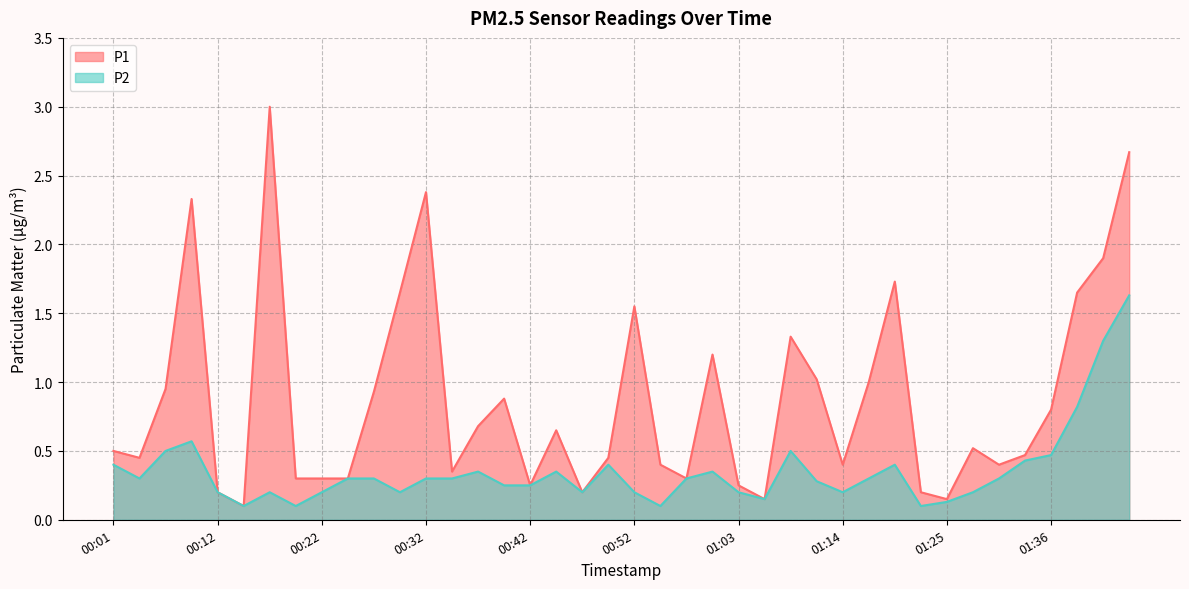

True or false: P1 and P2 cross at least once.

False